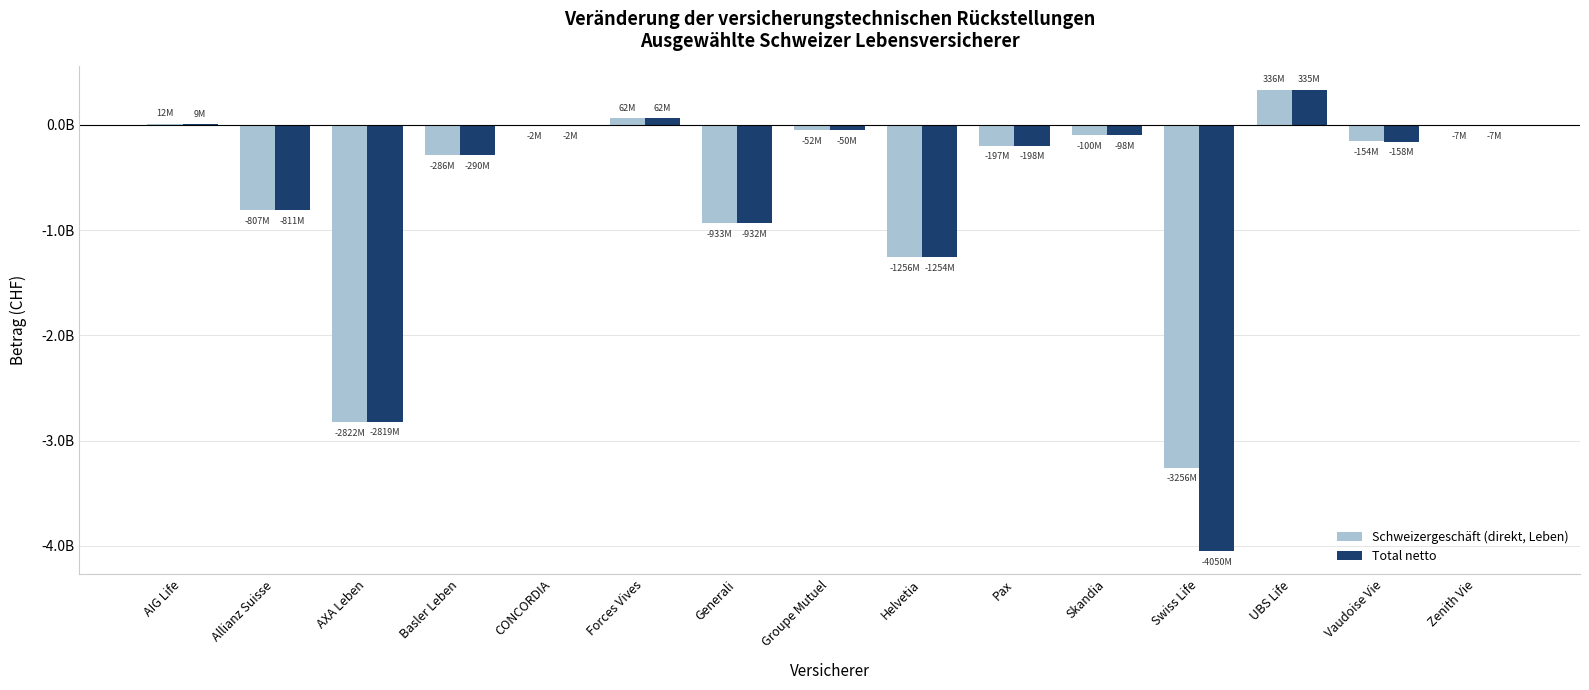

At which category is the sum across all series the highest?

UBS Life